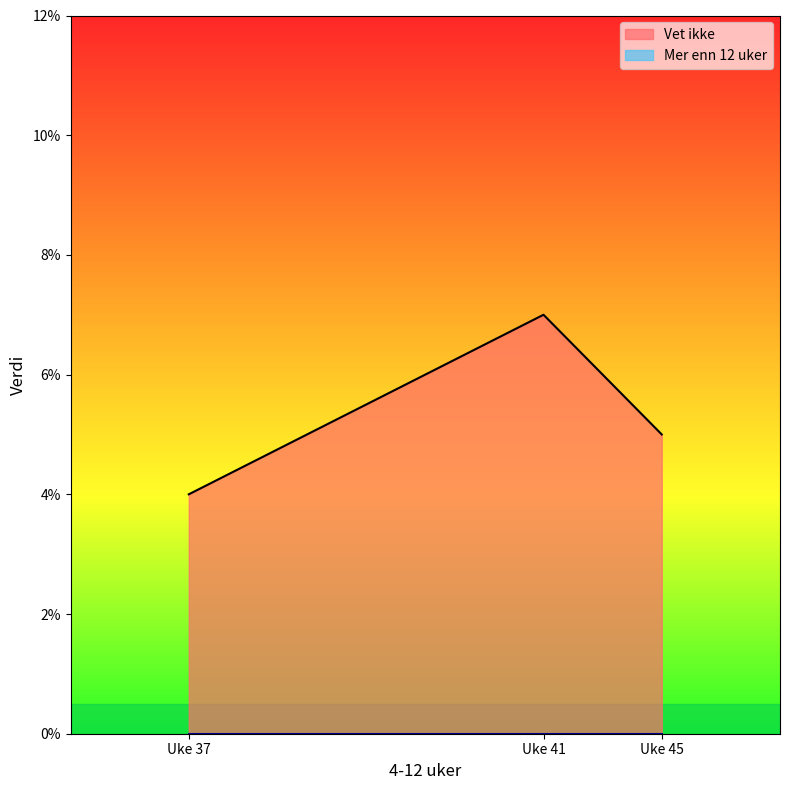

What is the average value?

5